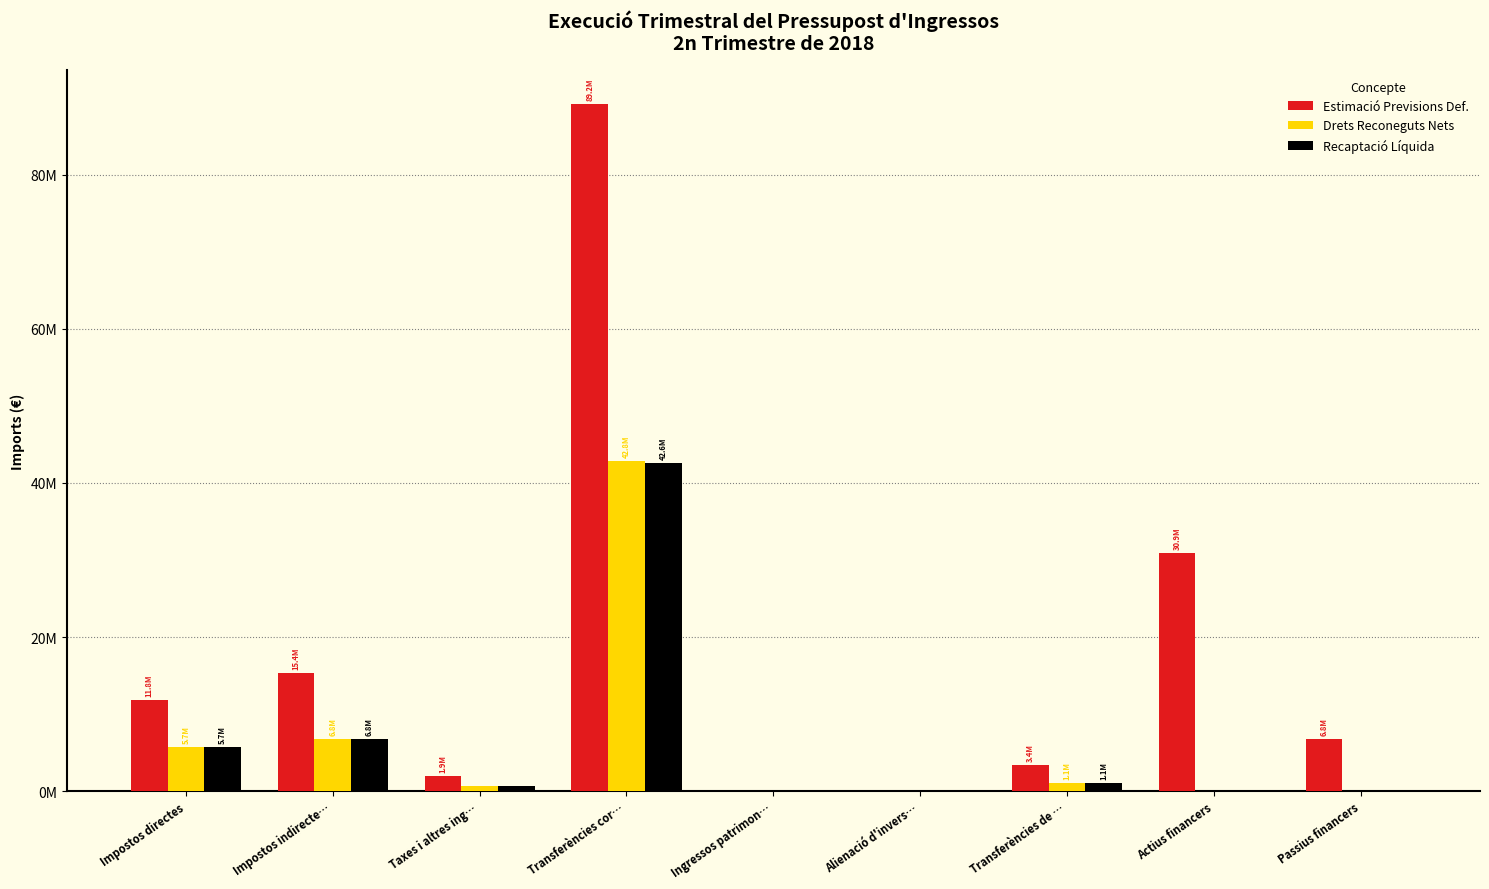

What is the label of the 2nd bar from the right?

Actius financers